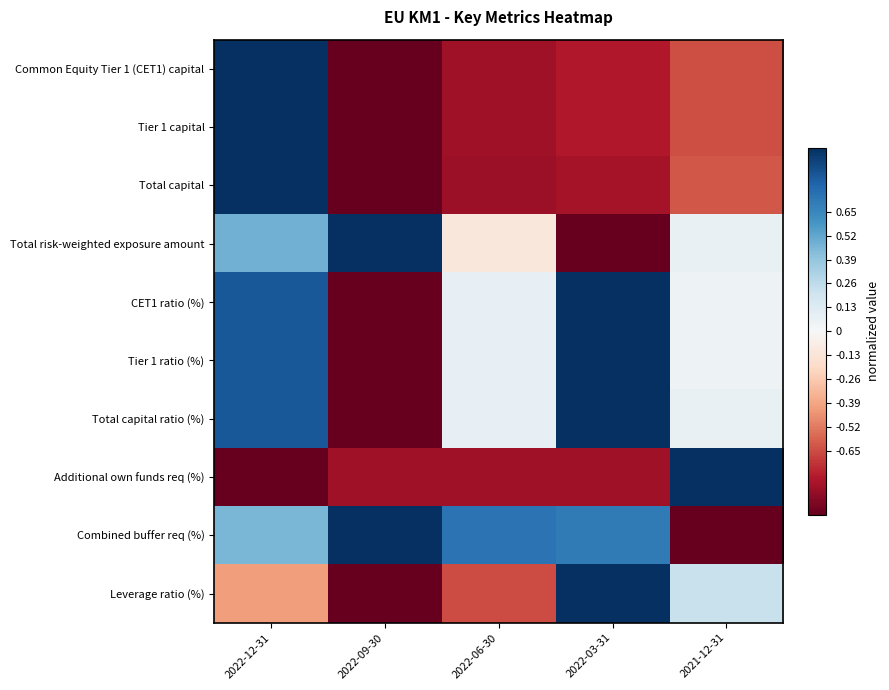

Which series has the largest range (max minus min)?

Common Equity Tier 1 (CET1) capital